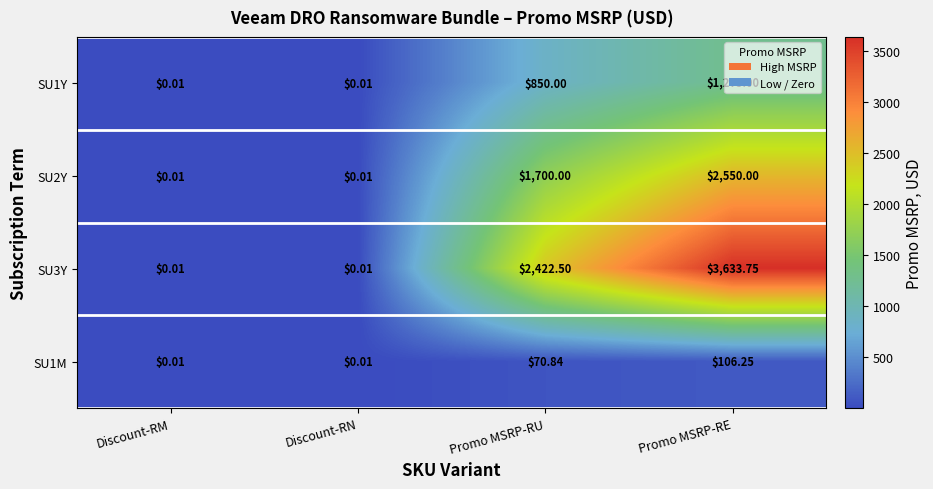

At how many categories does at least one series exceed 3251?

1